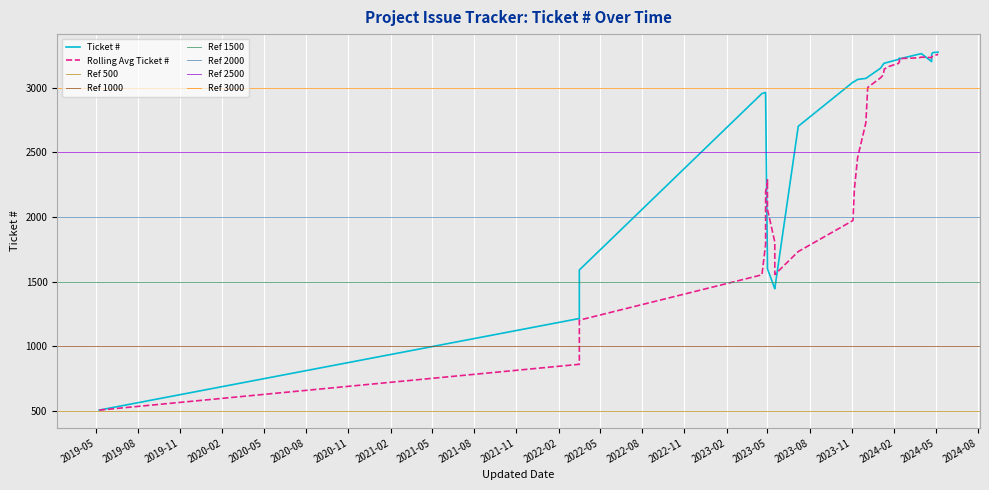

What is the average value?

2721